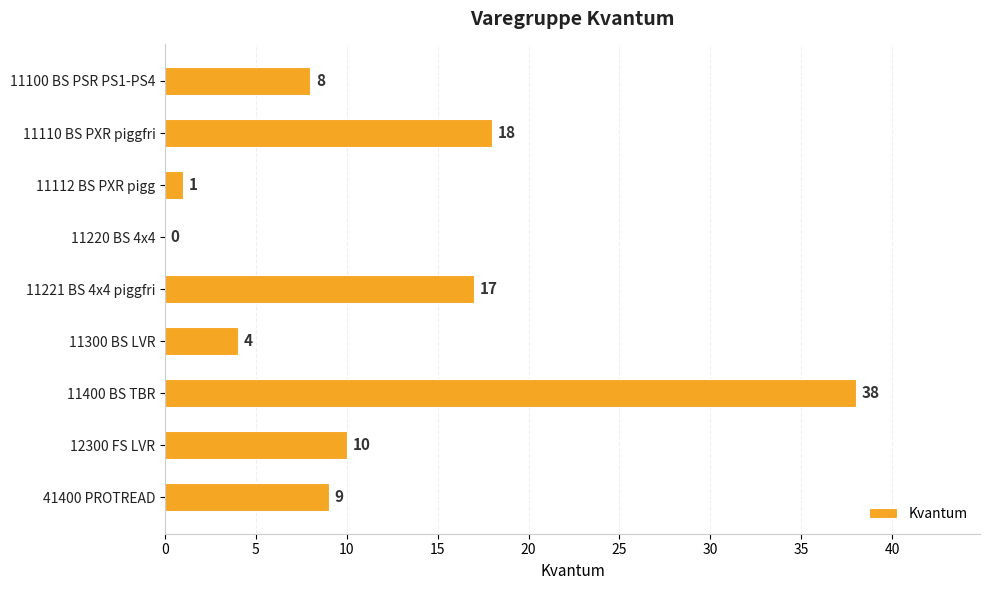

Where is the data nearest to the value 19?

11110 BS PXR piggfri